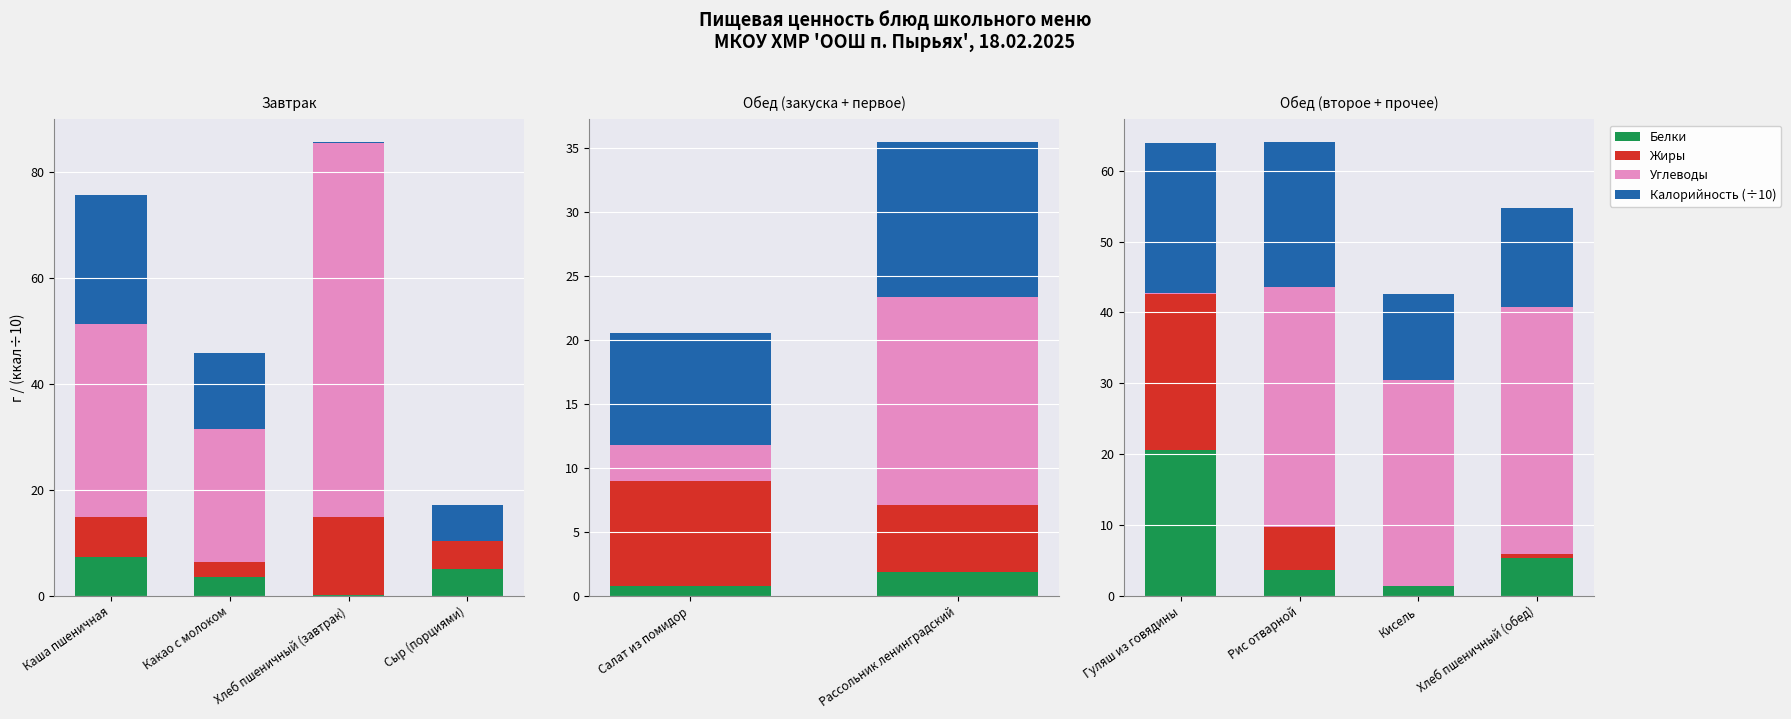

Is it true that Белки equals 5.8 at Рис отварной?

False